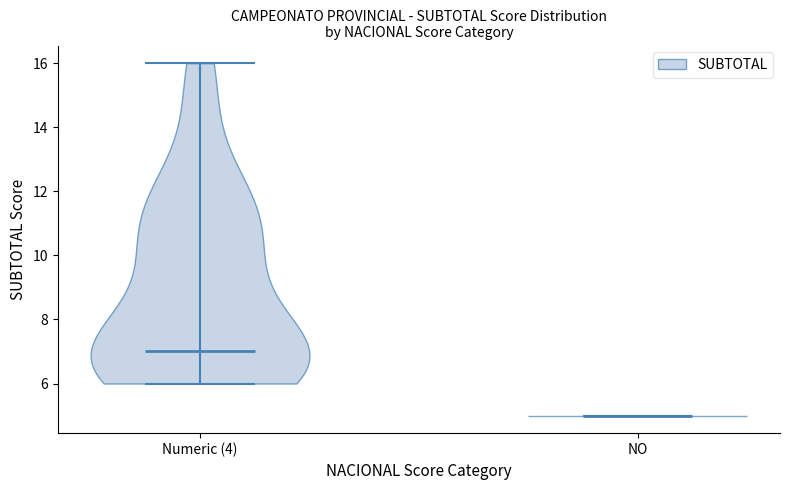

Reading left to right, read every violin against the y-axis: where its median line is, and the lowest and highest points it reaches. The values are not printed on the chart, so give them approximately, as read against the axis.

Numeric (4): median line 7, lowest point 6, highest point 16
NO: median line 5, lowest point 5, highest point 5